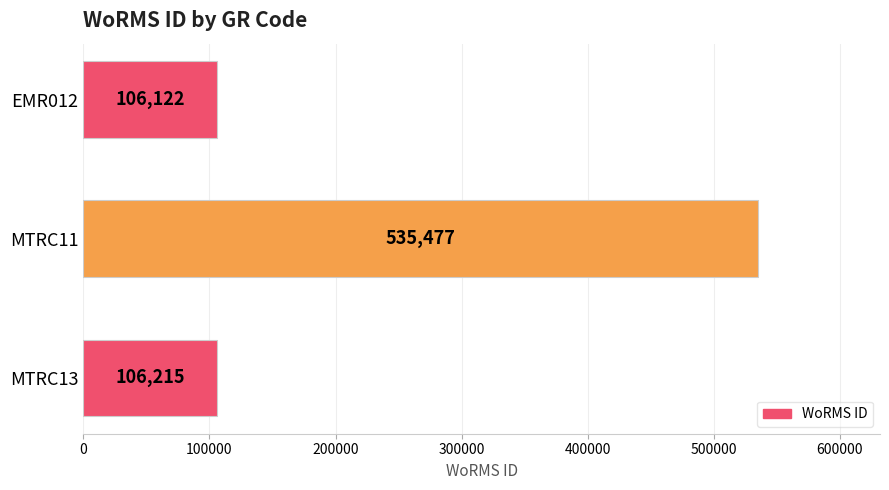

How many data points are less than 106215?

1